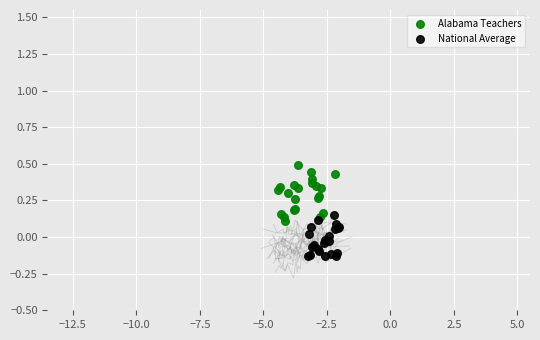

Which series contains the highest Y value?

Alabama Teachers